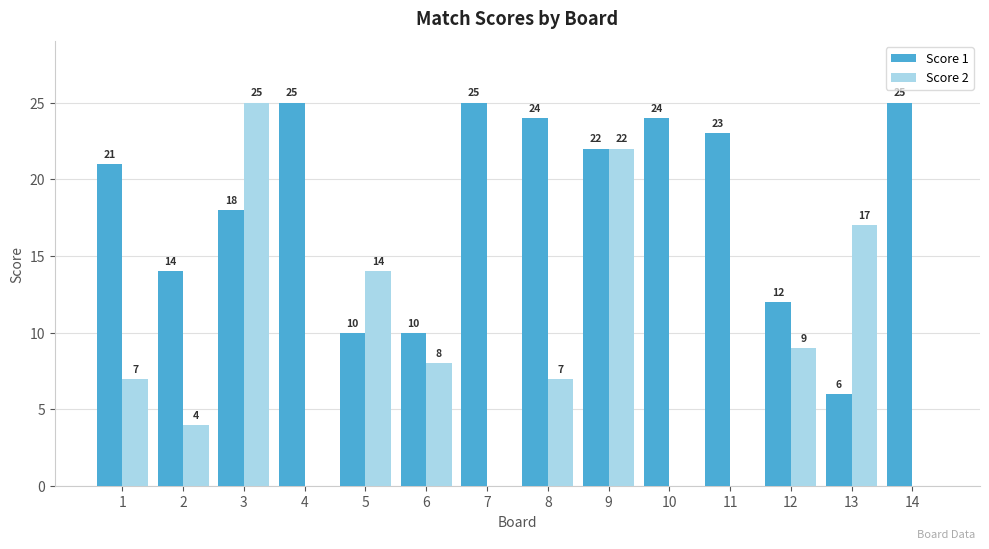

Is it true that Score 2 equals 9 at 12?

True